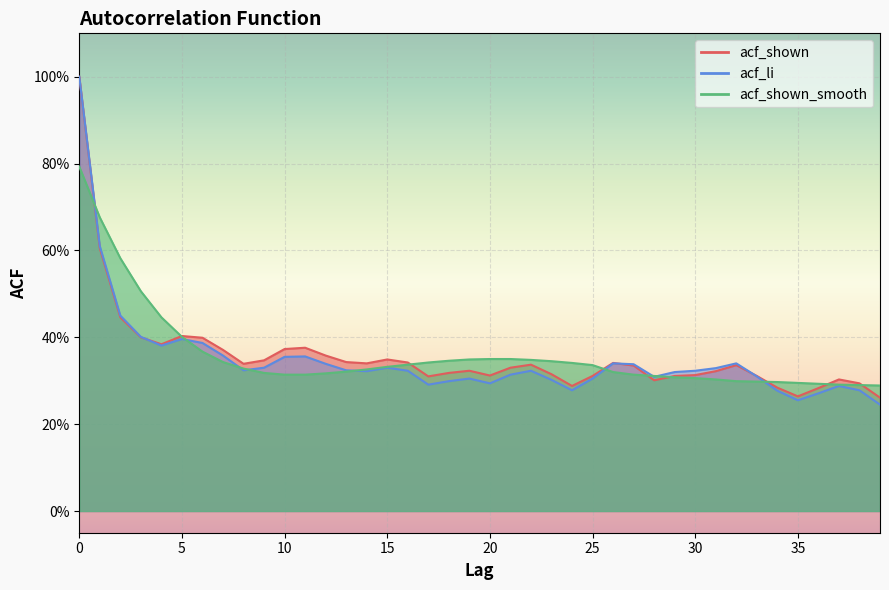

What is the value of the acf_shown point at the 12th from the left?

0.4